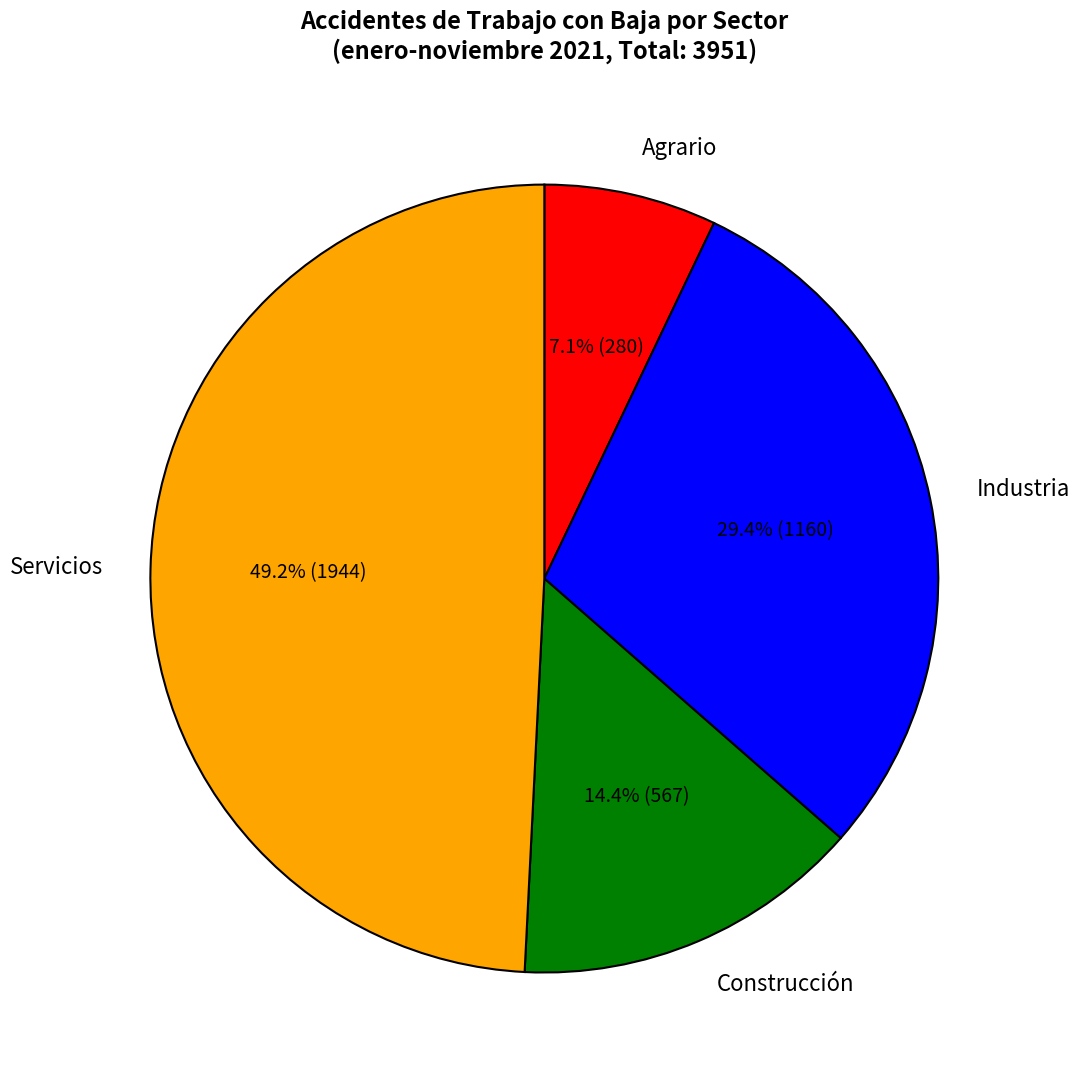

Which has a higher value, Industria or Construcción?

Industria